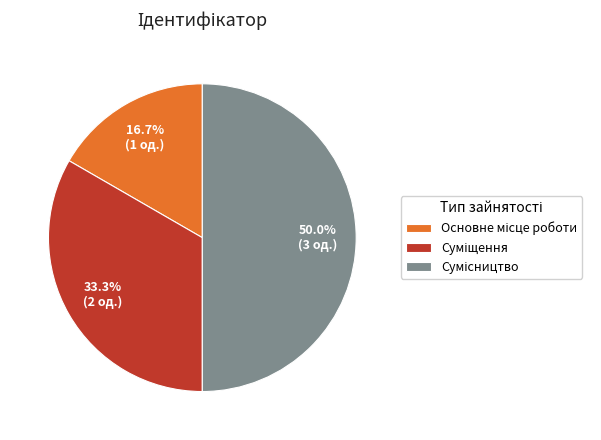

Is it true that Основне місце роботи is 3% of the pie?

False